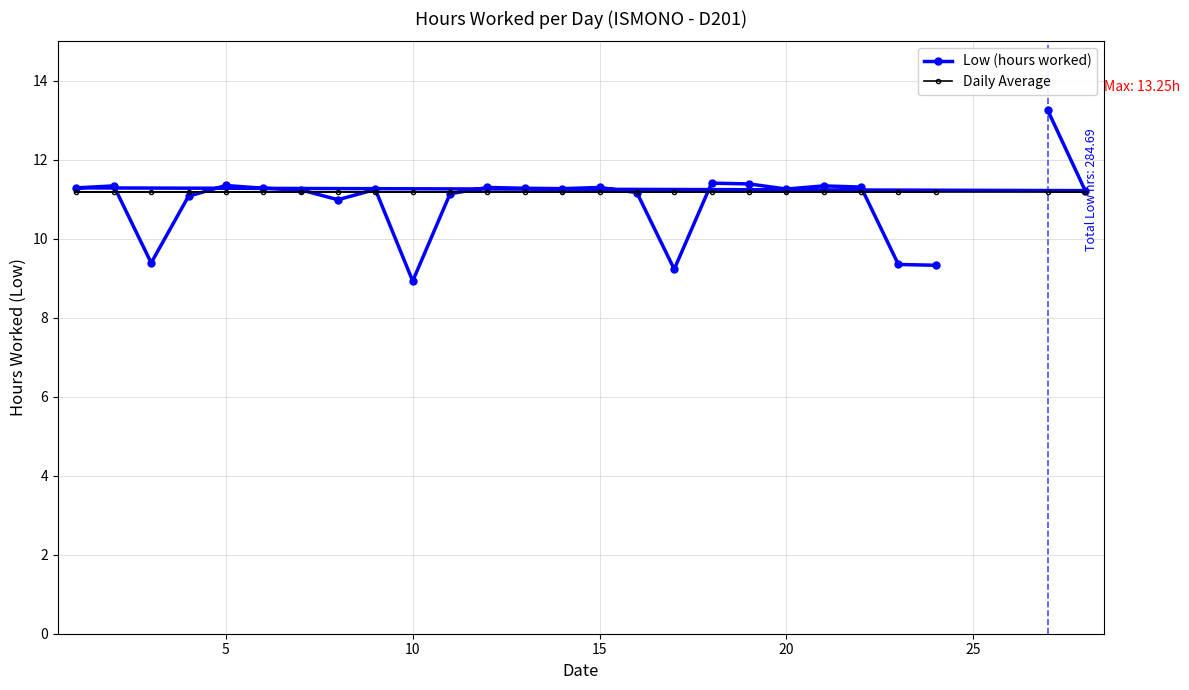

The value of Low (hours worked) at 15 is 11.3. True or false?

True